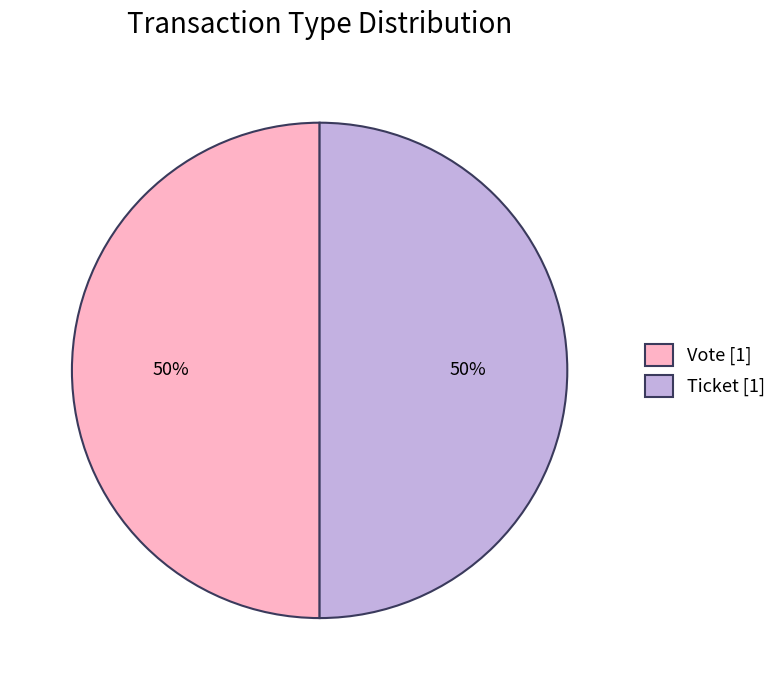

The Vote [1] slice represents 62% of the pie. True or false?

False